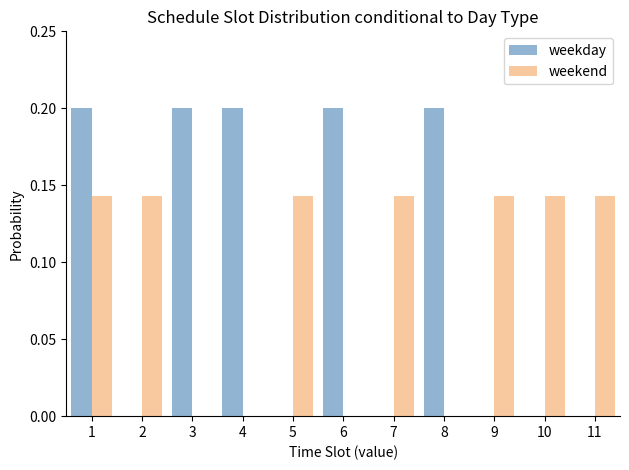

Is the value of weekday at 1 greater than the value of weekend at 11?

Yes